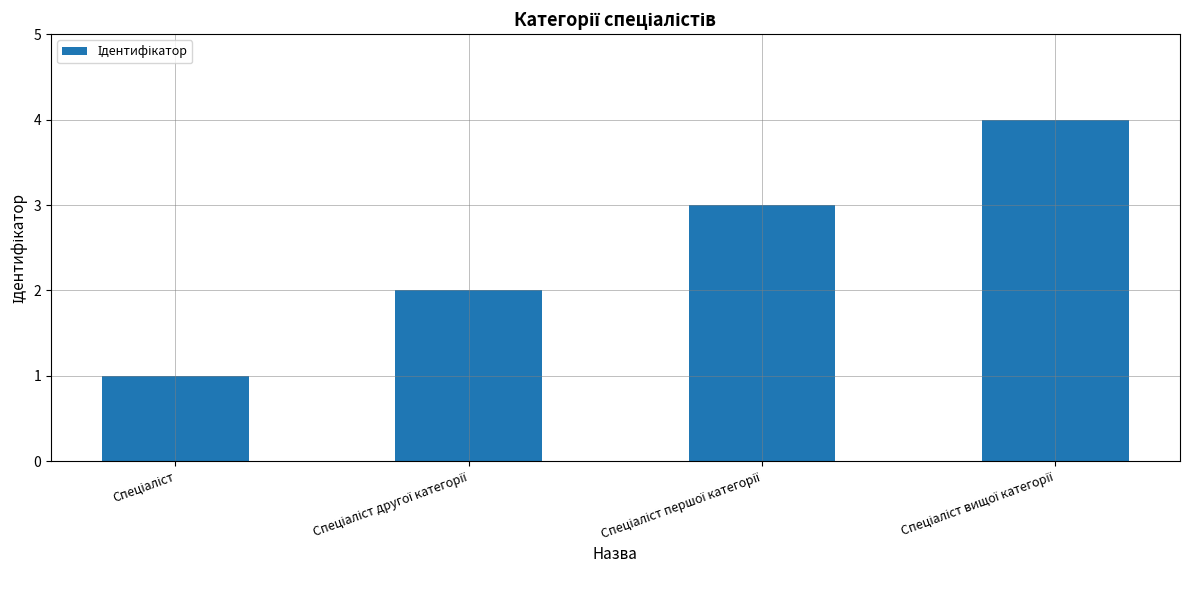

How many bars are there in total?

4